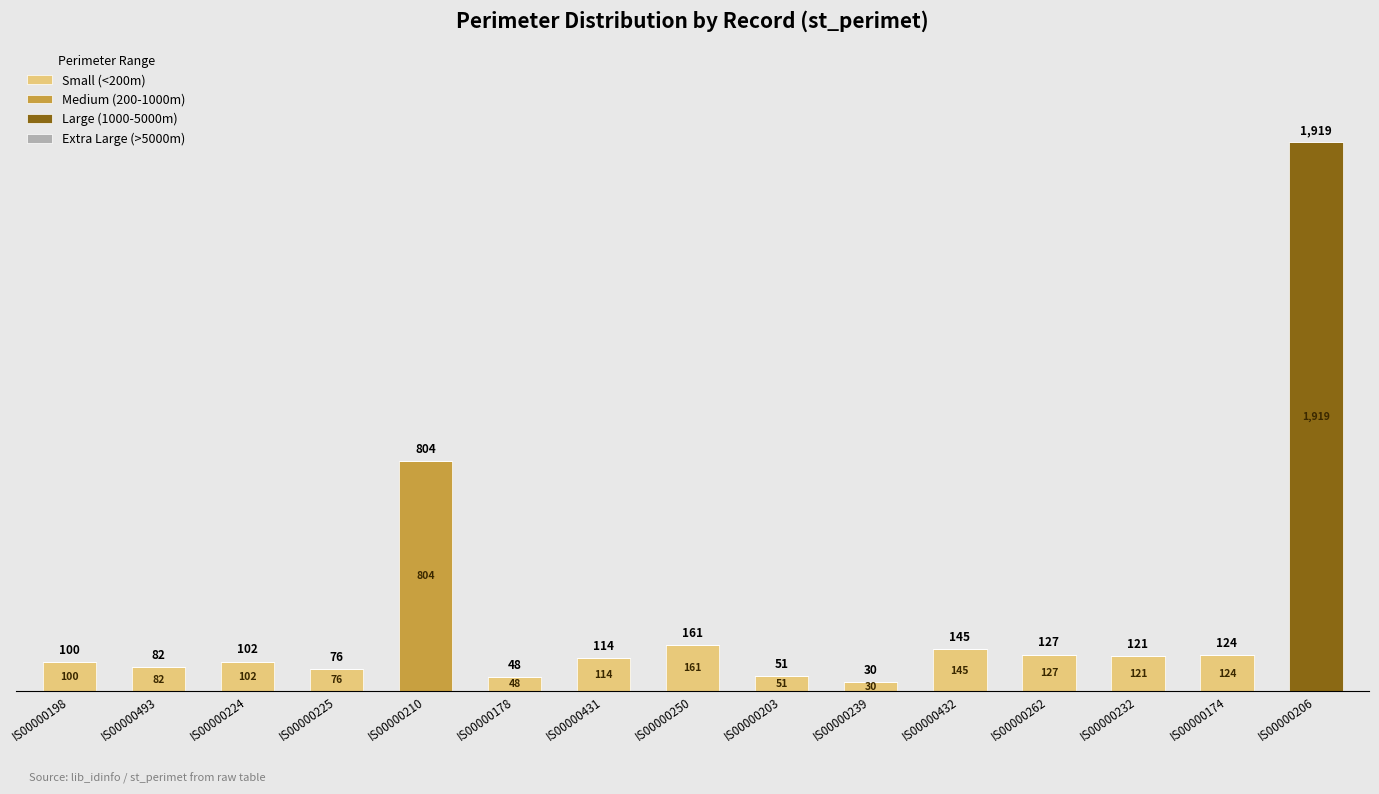

At which label is Small (<200m) closest to 80?

IS00000493